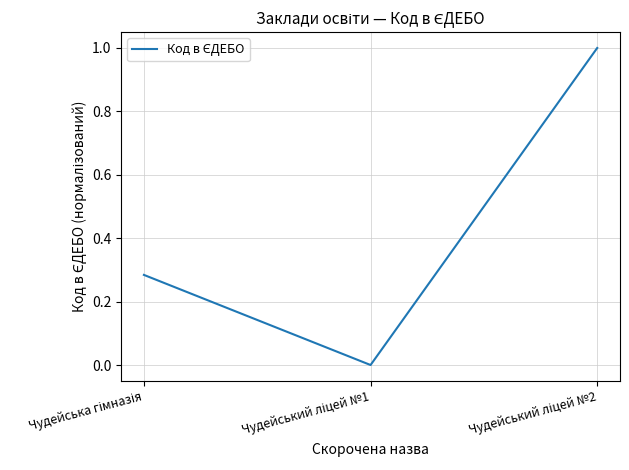

What is the difference between the maximum and minimum values?

1.0